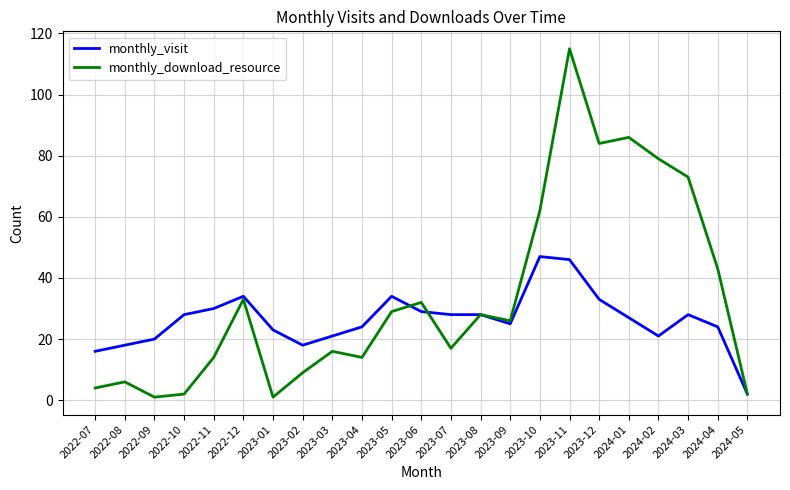

What is the difference between the maximum and minimum values in the monthly_visit series?

45